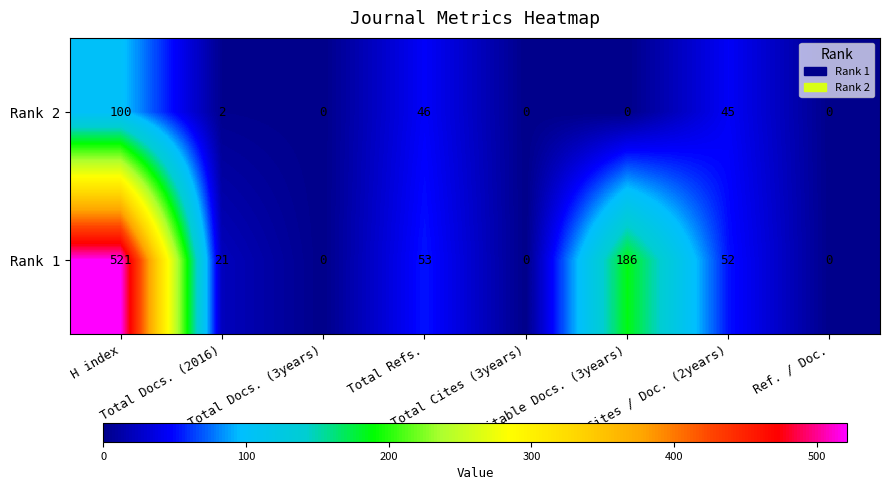

What is the spread (max minus min) of values at Total Docs. (2016)?

19